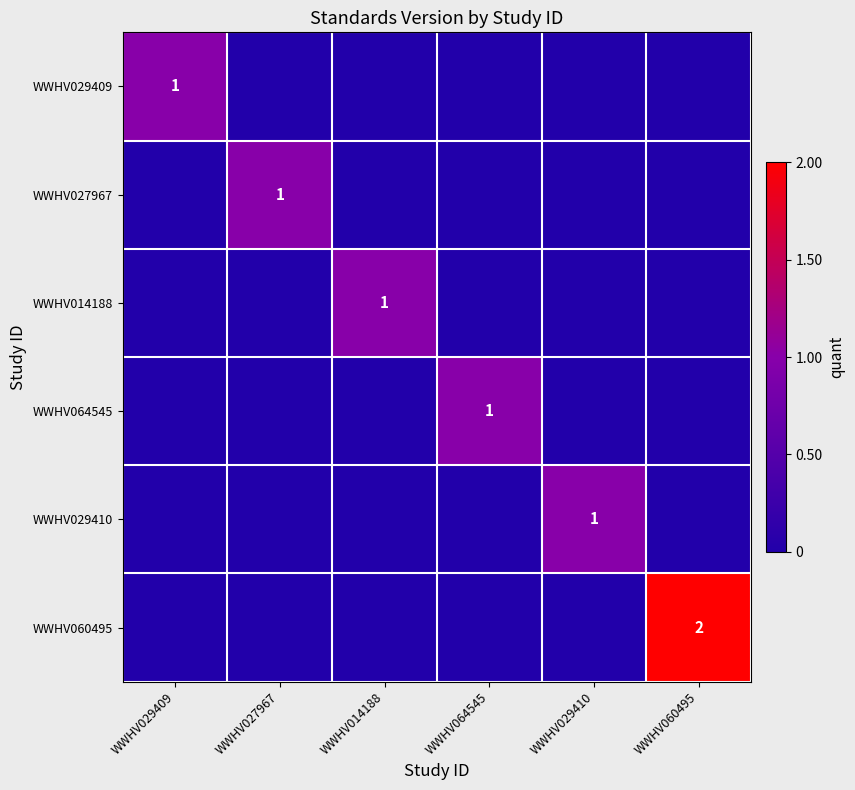

At which category does the chart reach its minimum across all series?

WWHV027967